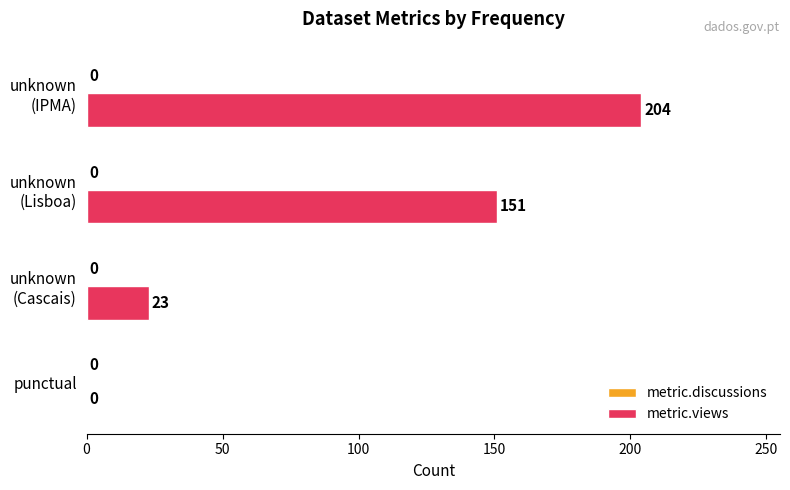

What is the greatest value displayed?

204